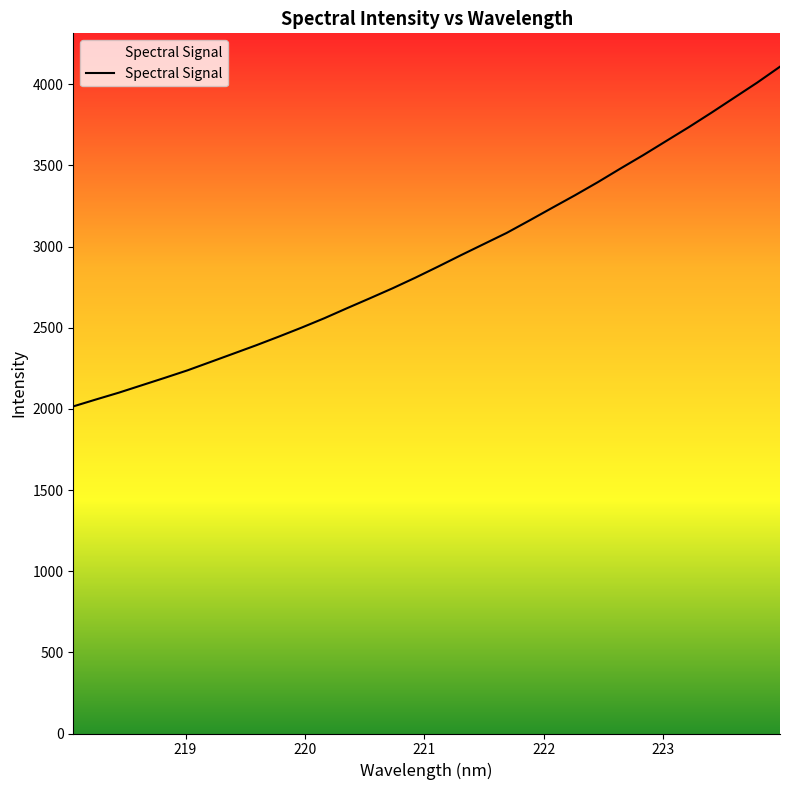

What is the maximum value shown in the chart?

4108.2